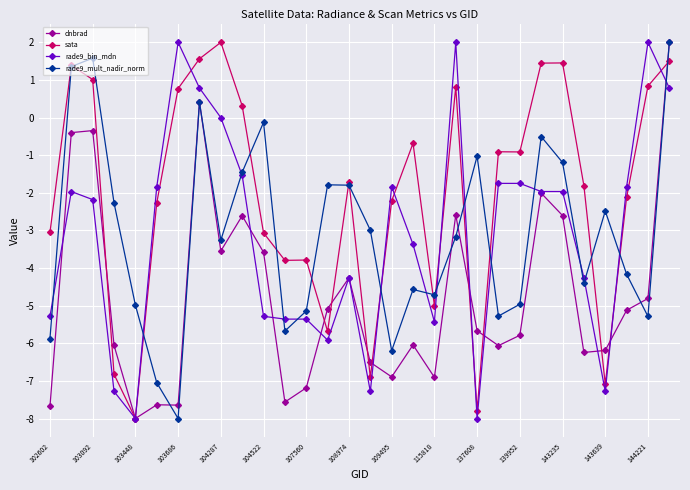

What is the difference between the maximum and minimum values in the rade9_bin_mdn series?

10.0